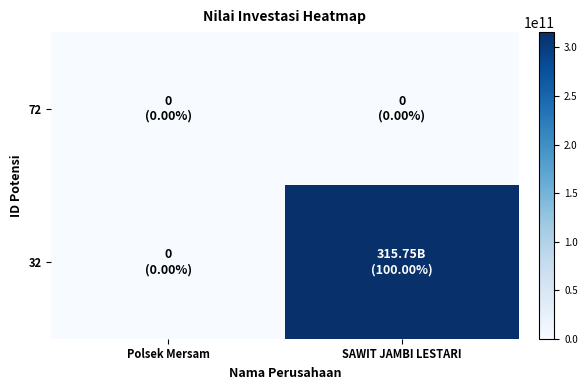

At which category is the sum across all series the highest?

SAWIT JAMBI LESTARI